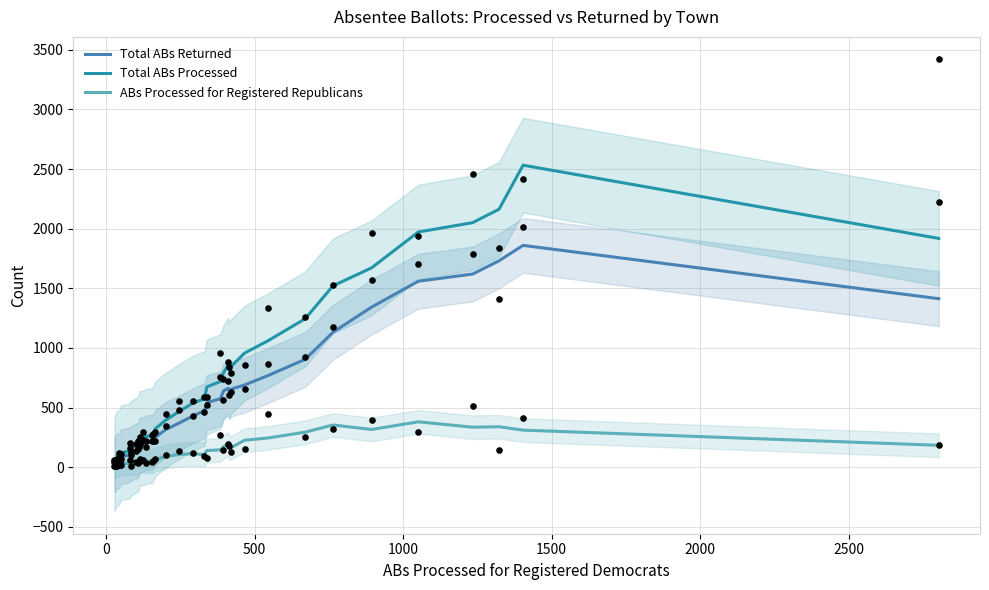

Which series reaches the maximum Y coordinate?

Total ABs Processed